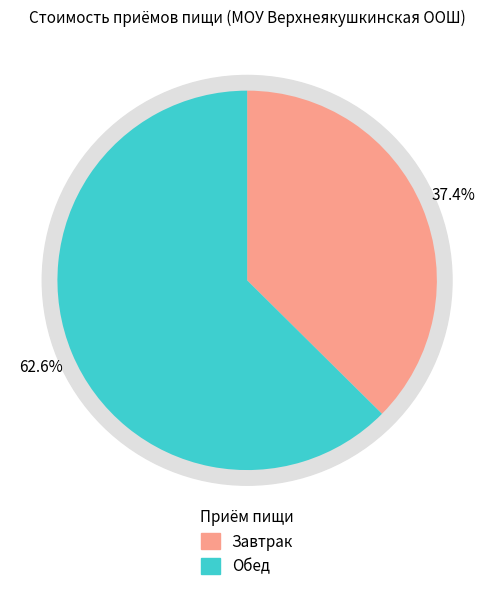

To the nearest percent, what portion does Завтрак represent?

37%